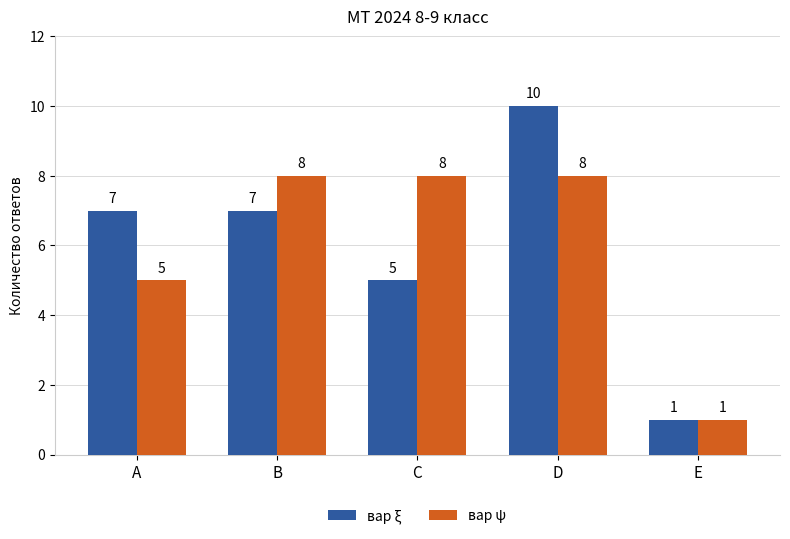

What is the value of the вар ξ bar at the 5th from the left?

1